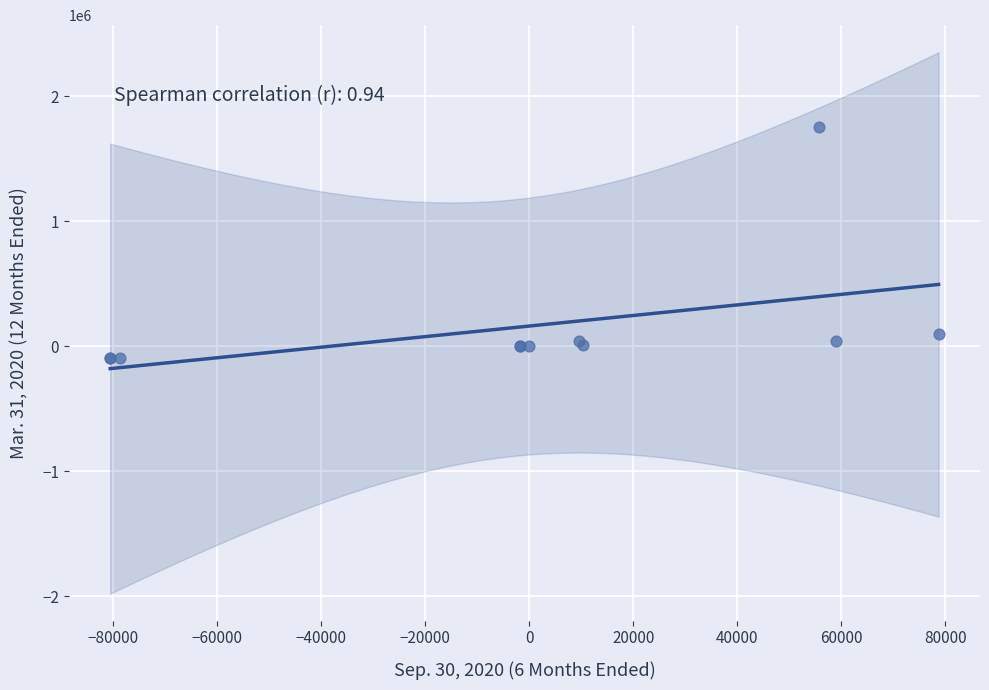

What Y value in the scatter plot is closest to 827543?

95533.0